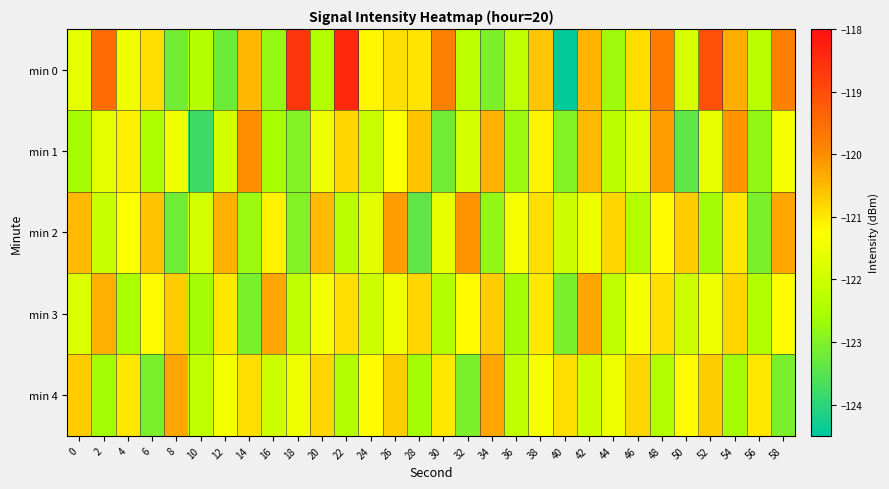

At how many categories does at least one series exceed -120?

7